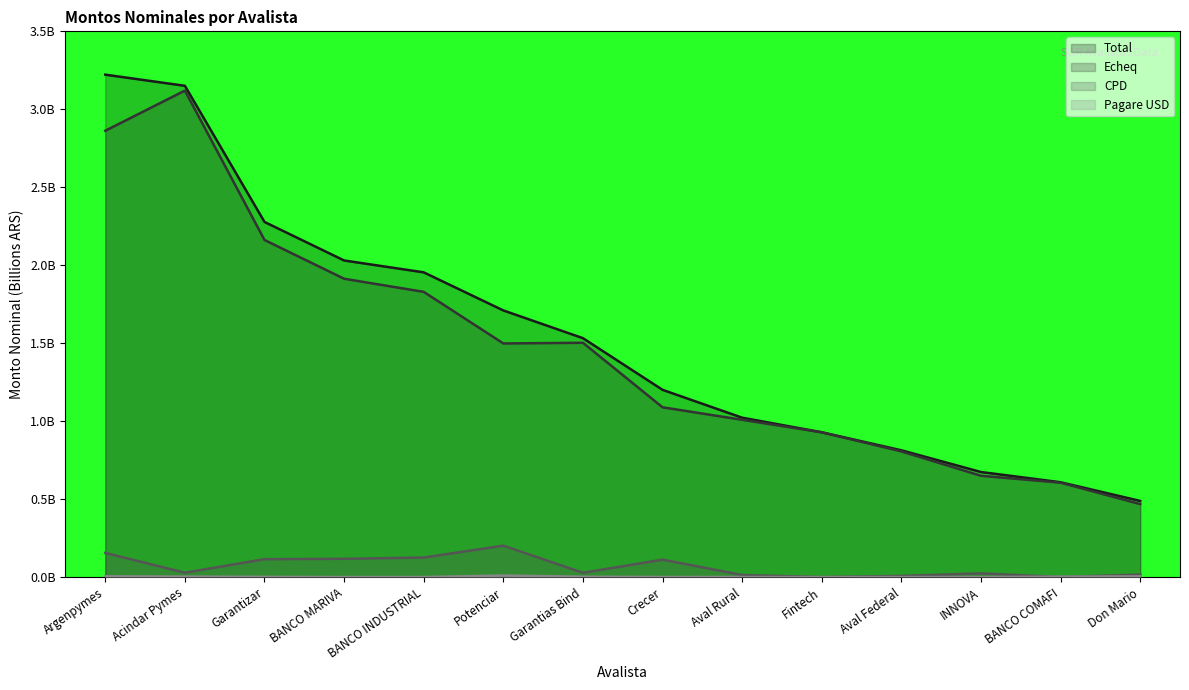

The value of Pagare USD at Aval Federal is 0.0. True or false?

False